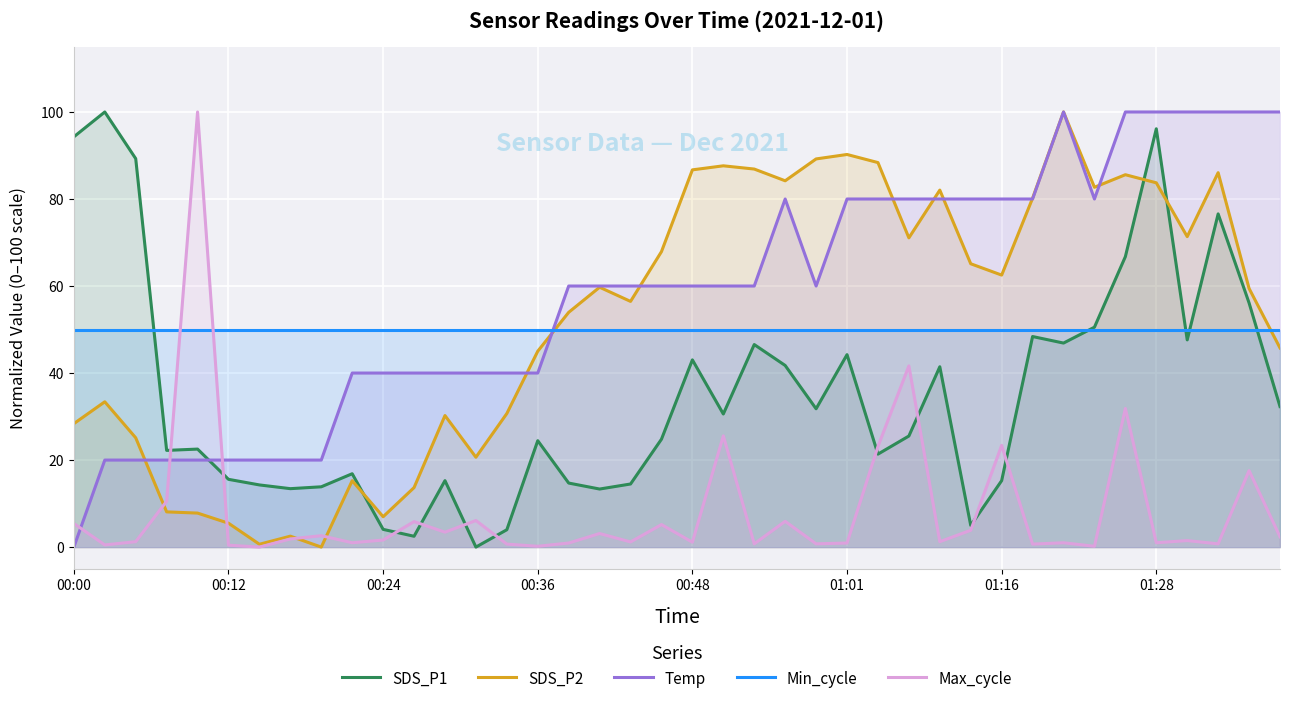

Does the chart display data point markers on the line(s)?

No